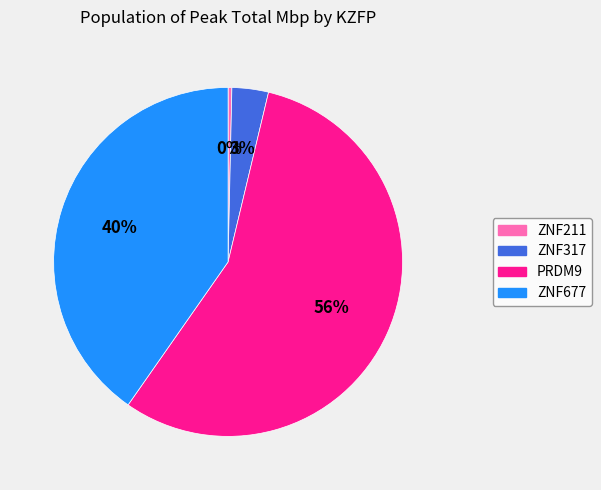

Between ZNF677 and PRDM9, which is larger?

PRDM9